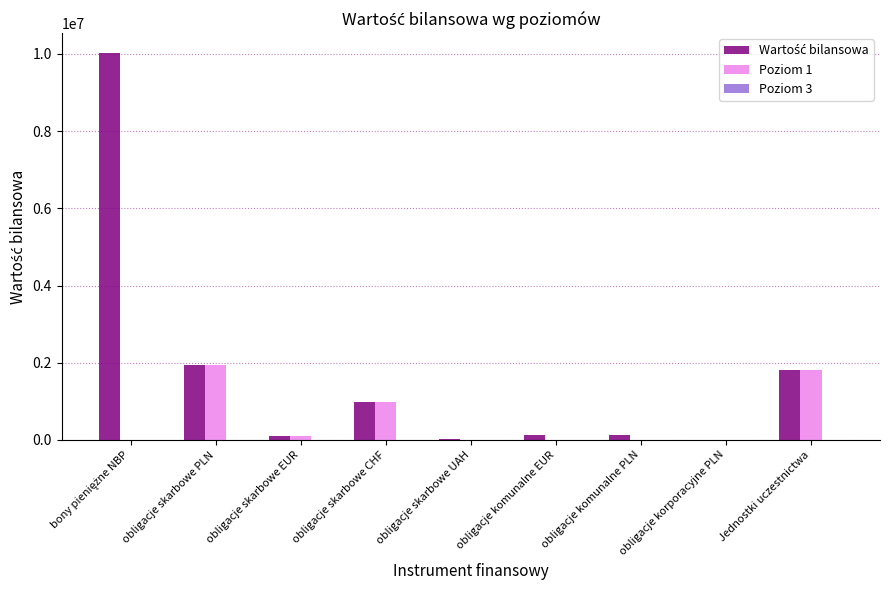

True or false: Poziom 1 has a value of 2518758 at Jednostki uczestnictwa.

False